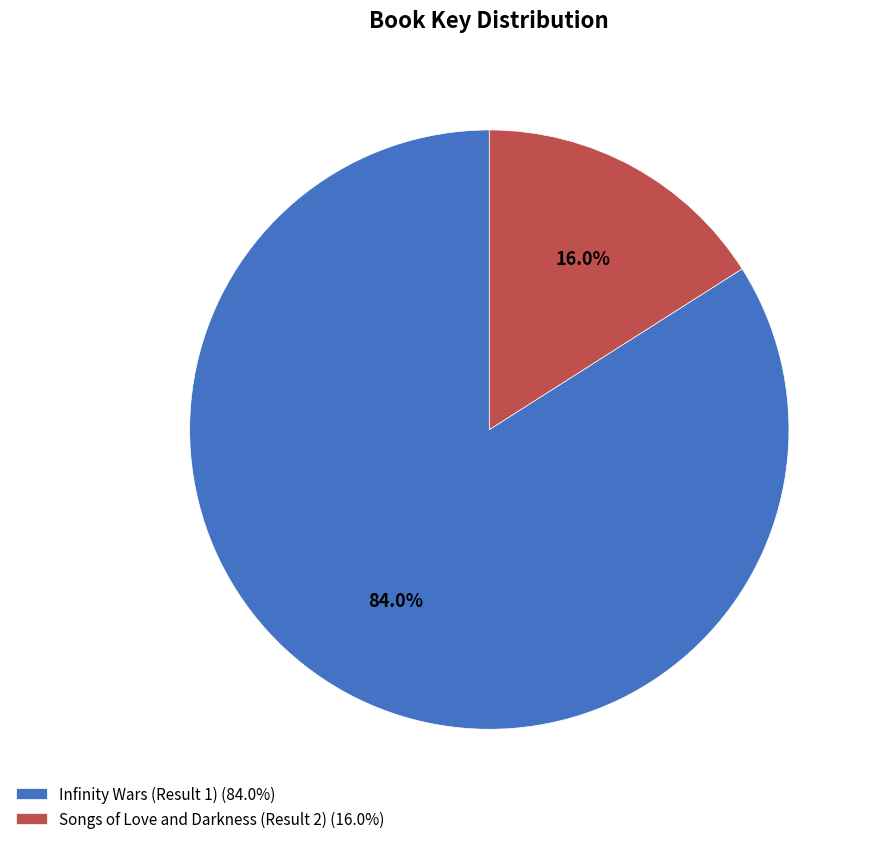

What percentage is the Songs of Love and Darkness (Result 2) slice, to the nearest percent?

16%